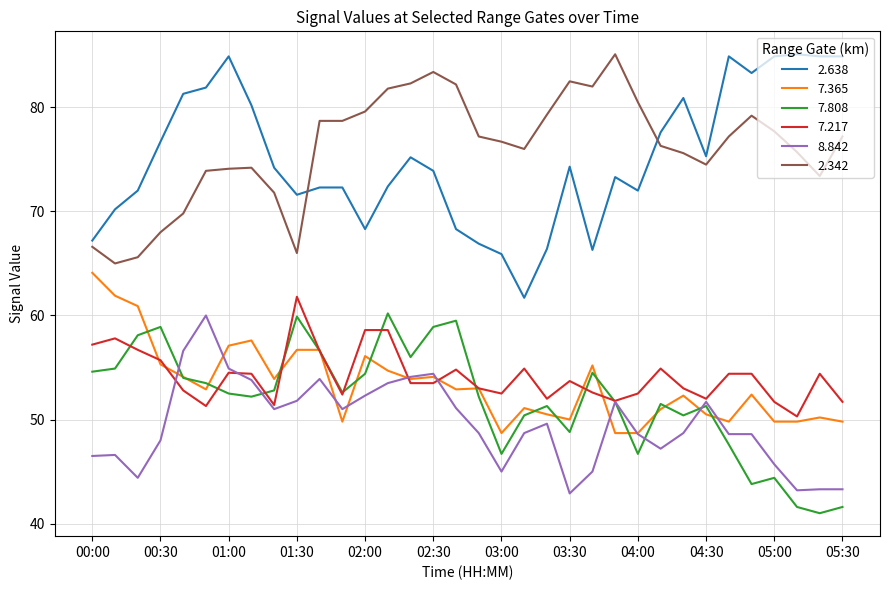

True or false: 2.342 and 8.842 intersect in this chart.

False